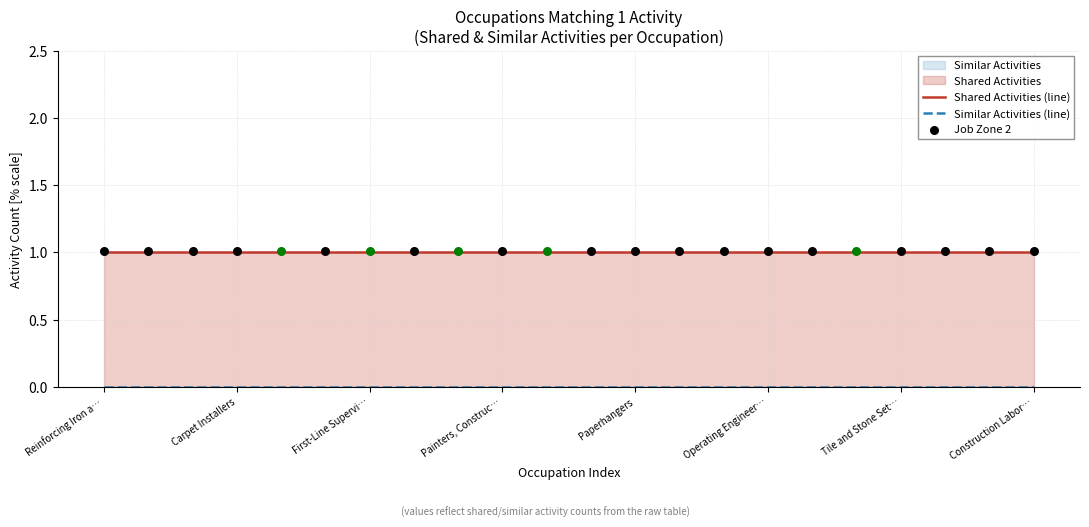

At how many categories does at least one series exceed 0?

22